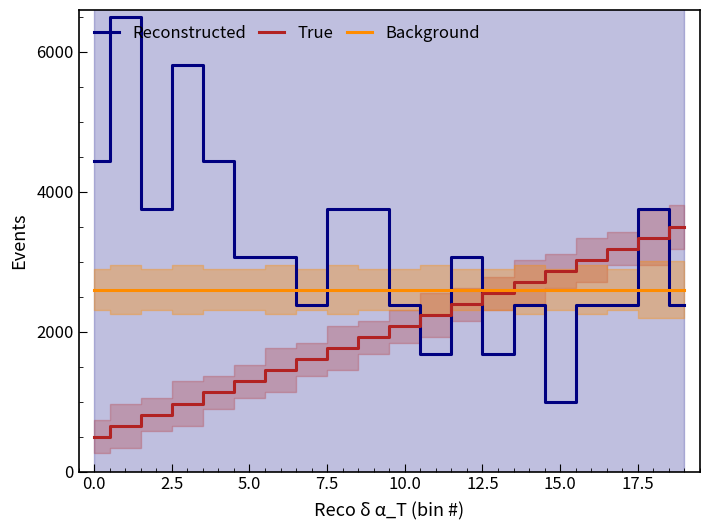

Does the chart have visible grid lines?

No